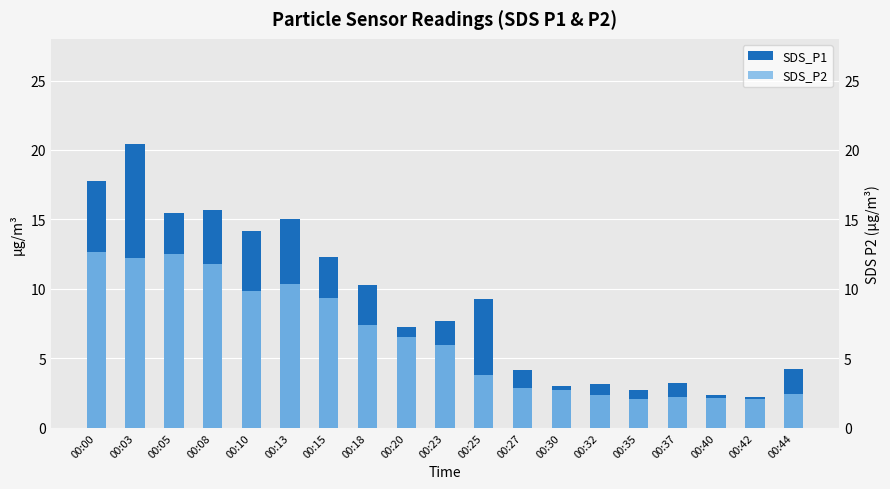

What is the maximum value shown in the chart?

20.4